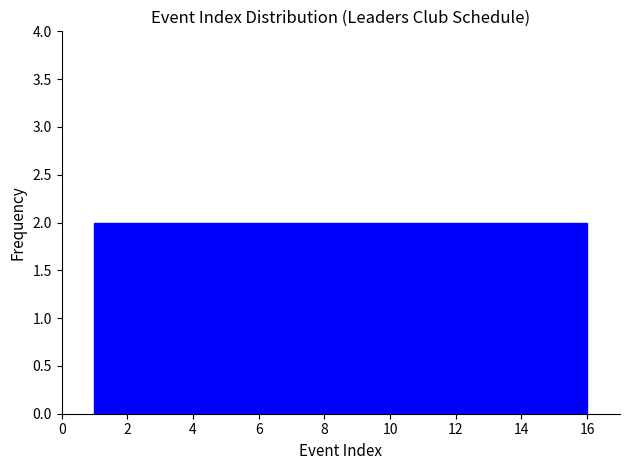

Reading left to right, list every bar in this chart as the range it spans on the x-axis followed by its height. Neither the bar edges nor the heights are printed on the chart, so give them approximately, as read against the axes.

1.0 to 2.8: 2
2.8 to 4.8: 2
4.8 to 6.6: 2
6.6 to 8.6: 2
8.6 to 10.4: 2
10.4 to 12.2: 2
12.2 to 14.2: 2
14.2 to 16.0: 2